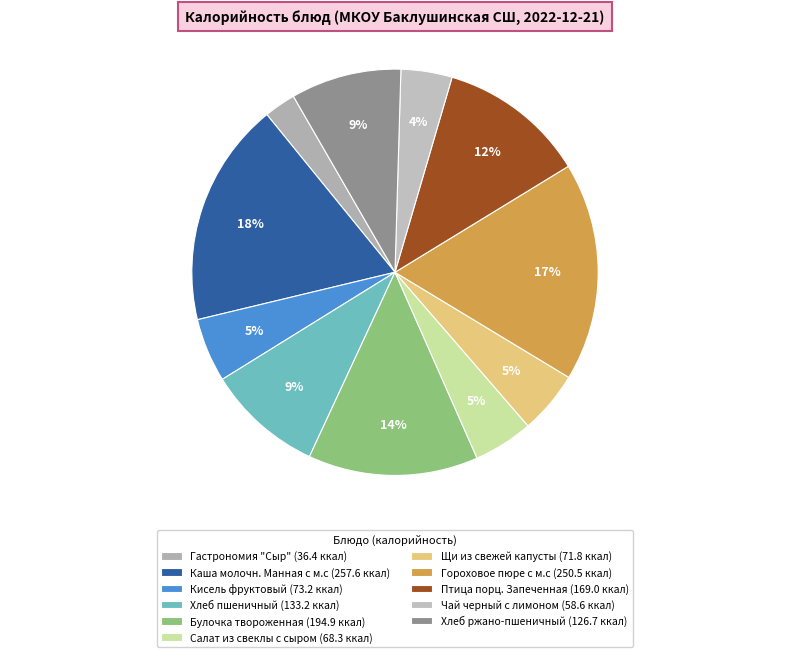

Which has a higher value, Птица порц. Запеченная or Гороховое пюре с м.с?

Гороховое пюре с м.с